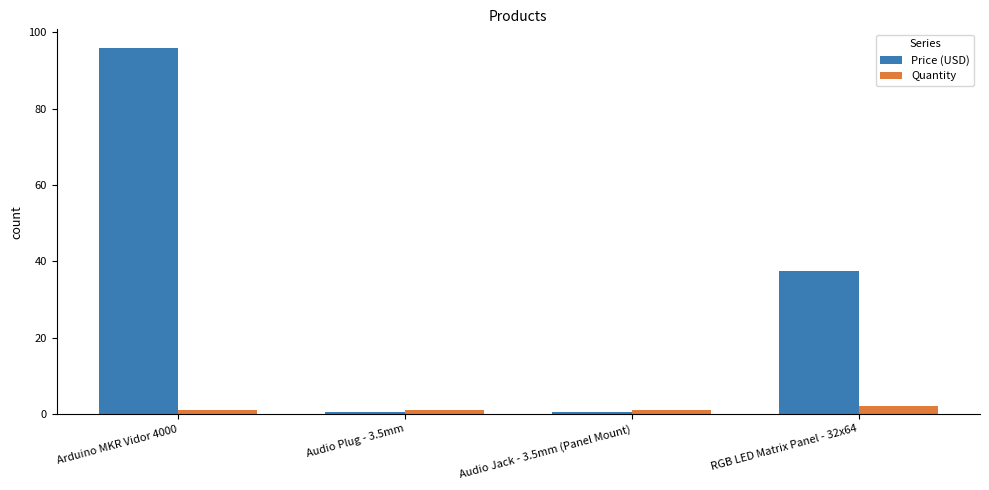

Is it true that Quantity equals 1.0 at Audio Jack - 3.5mm (Panel Mount)?

True